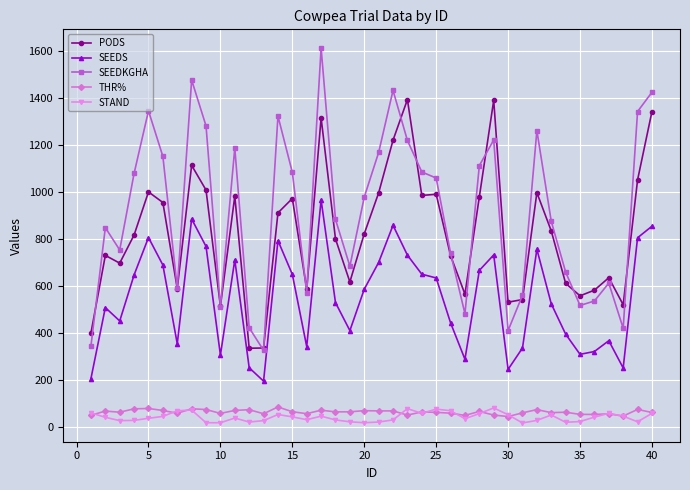

True or false: STAND has more than 0 interior local peaks.

True